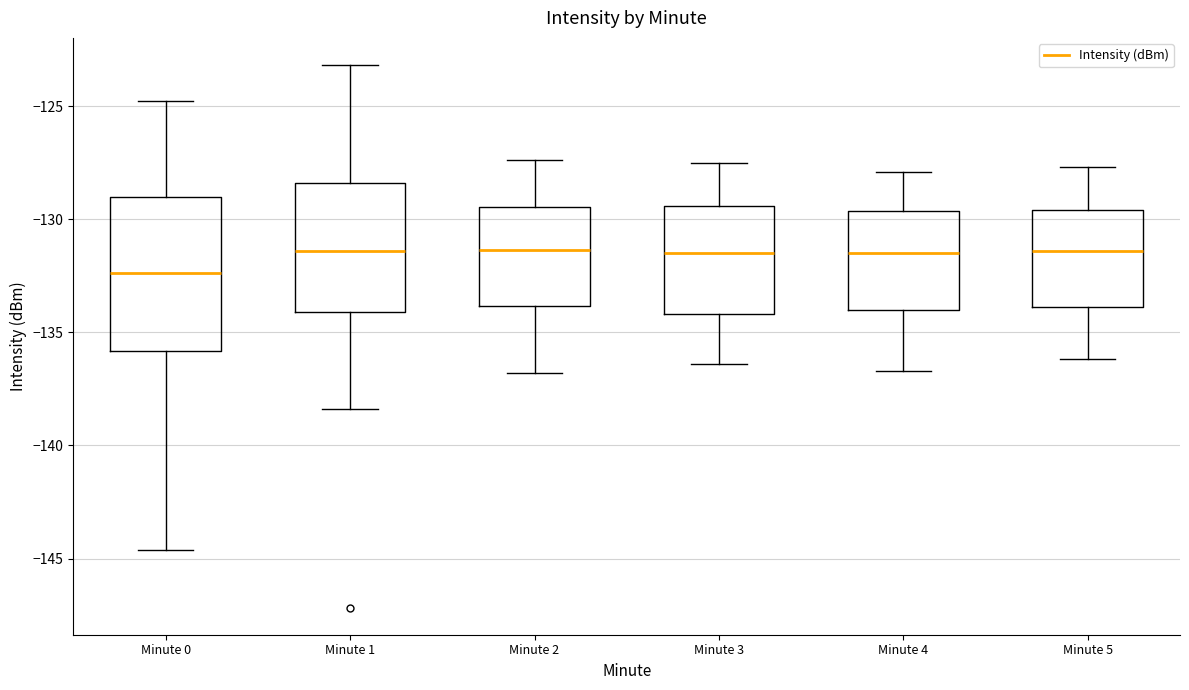

Where is the upper edge of the box for Minute 3 on the y-axis? The values are not printed on the chart, so give them approximately, as read against the axis.

-129.5